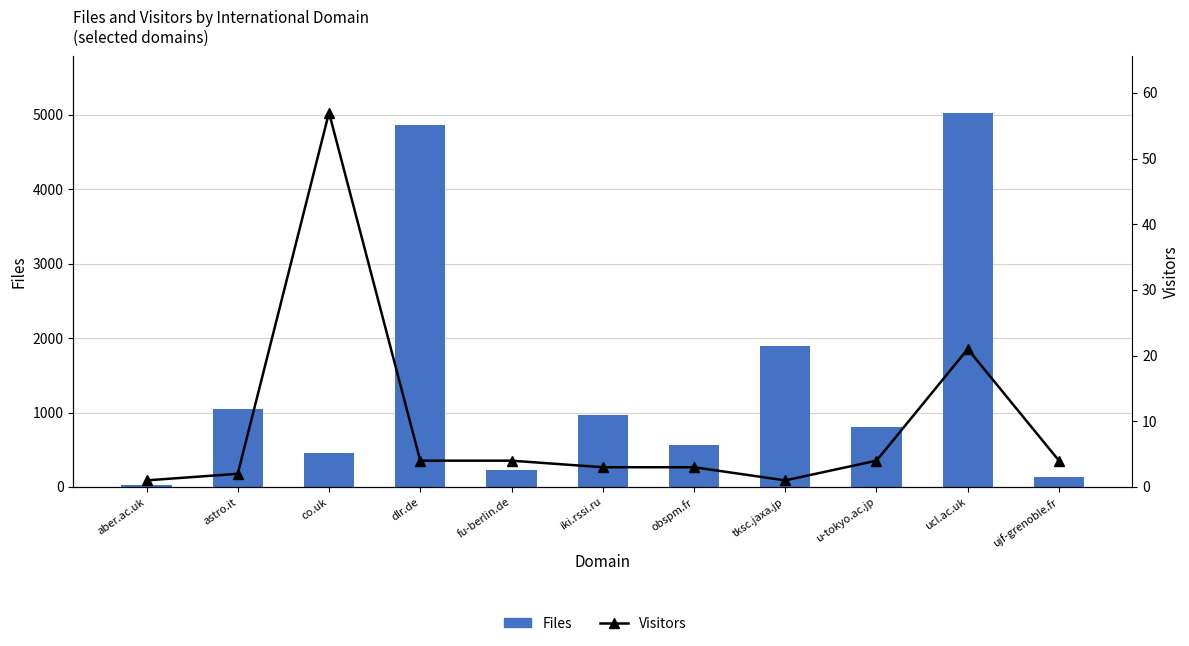

Which category has the lowest value across all series?

aber.ac.uk